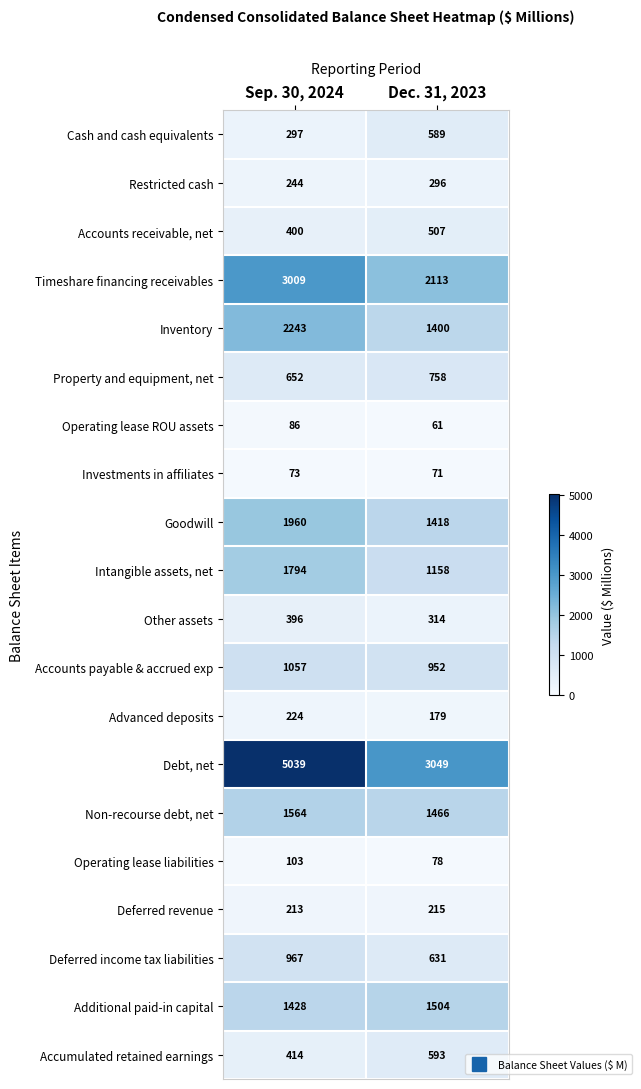

What value does the Deferred revenue series have at Sep. 30, 2024?

213